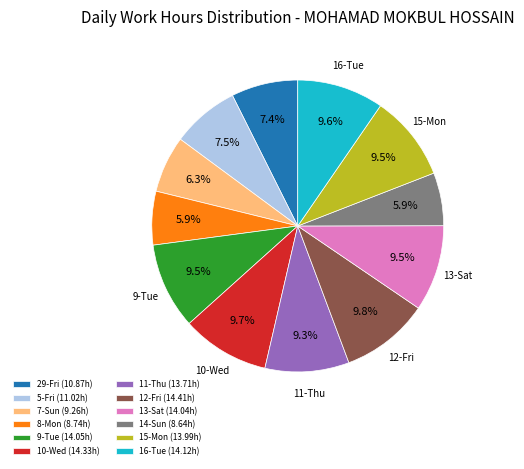

True or false: 14-Sun accounts for 6% of the total.

True